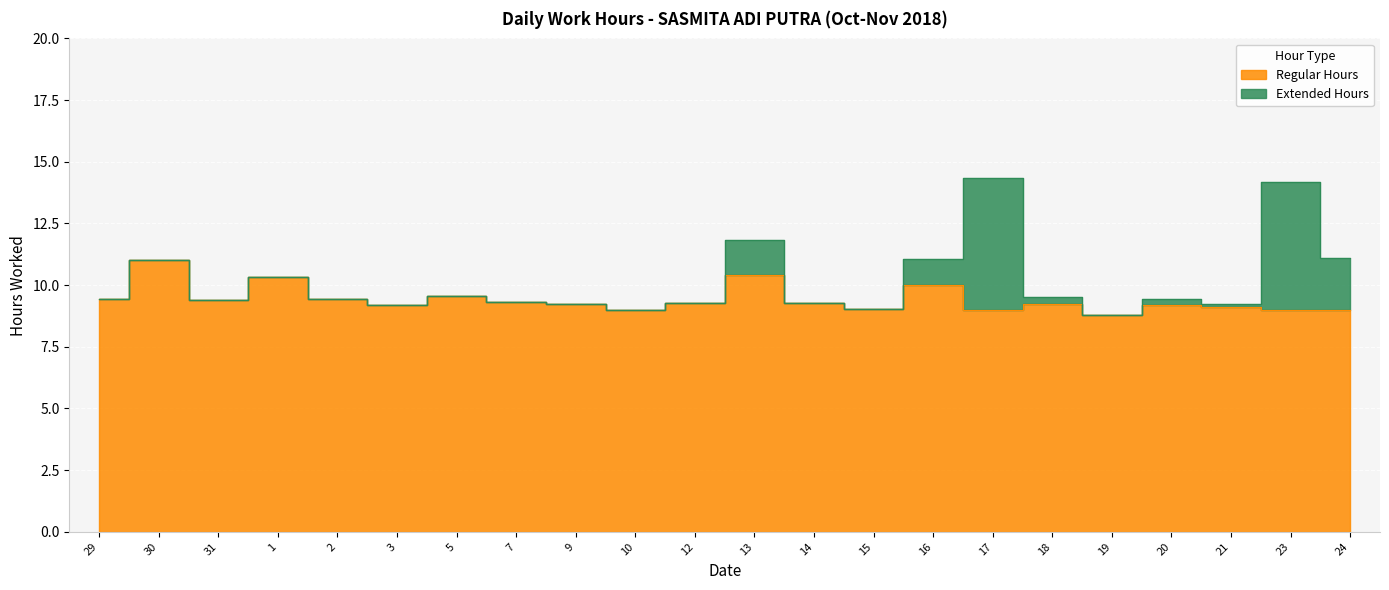

At which category does the data reach its first local valley?

31